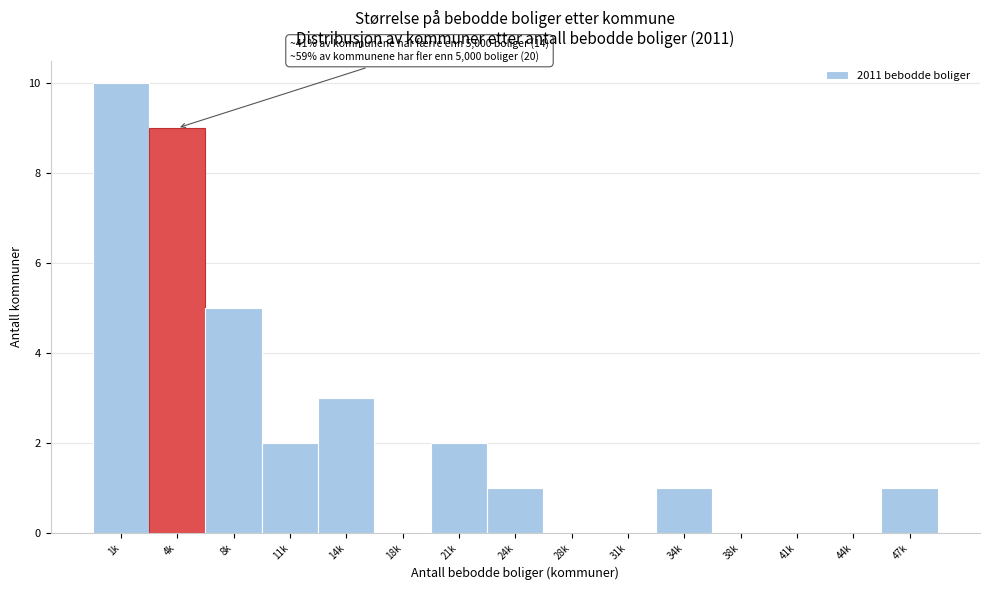

Reading left to right, list all the values displayed in this chart.

1k=10	4k=9	8k=5	11k=2	14k=3	18k=0	21k=2	24k=1	28k=0	31k=0	34k=1	38k=0	41k=0	44k=0	47k=1